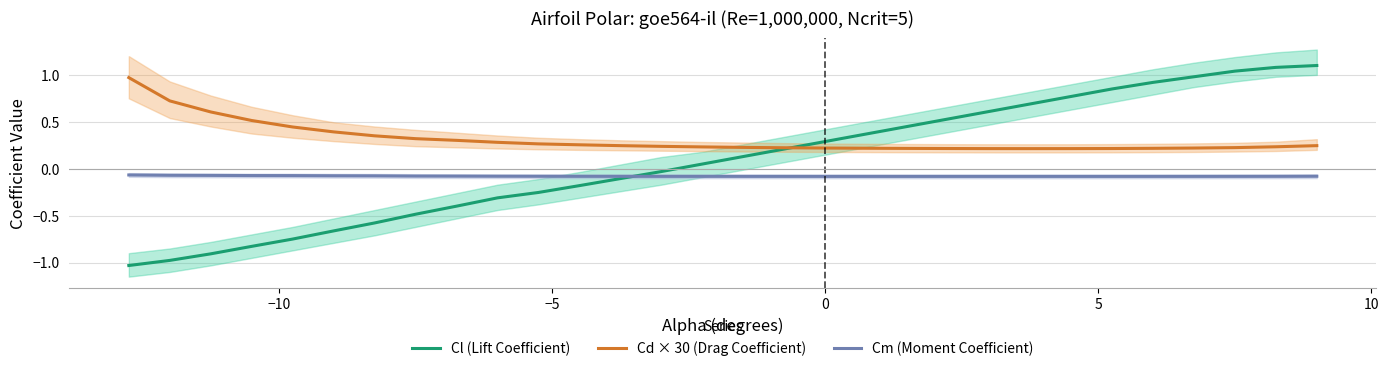

What is the difference between the maximum and second lowest values in the Cl (Lift Coefficient) series?

2.1